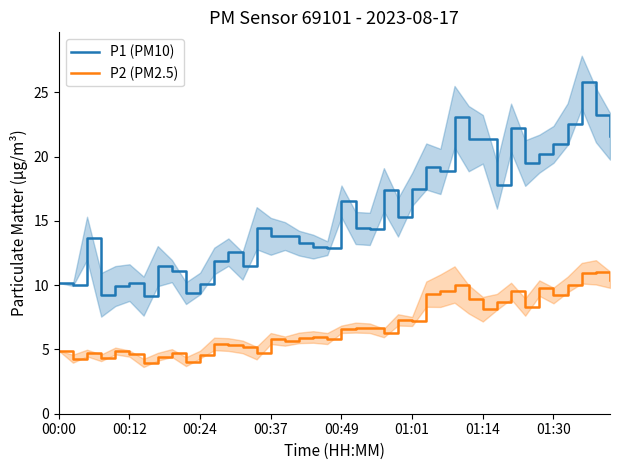

What is the lowest value of the P1 (PM10) series?

9.2